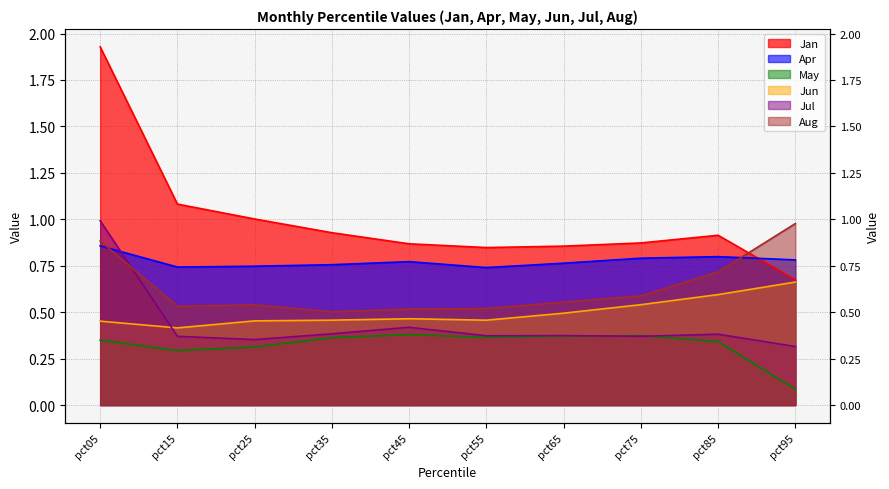

Rank the categories by Jul value from lowest to highest.

pct95, pct25, pct15, pct75, pct55, pct65, pct85, pct35, pct45, pct05